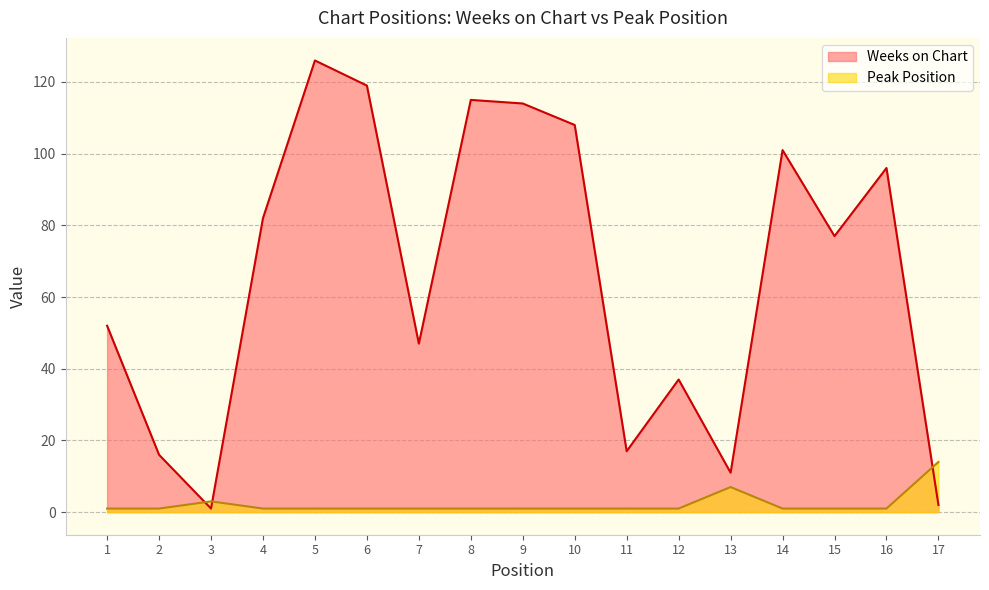

How many intersections are there between Peak Position and Weeks on Chart?

3